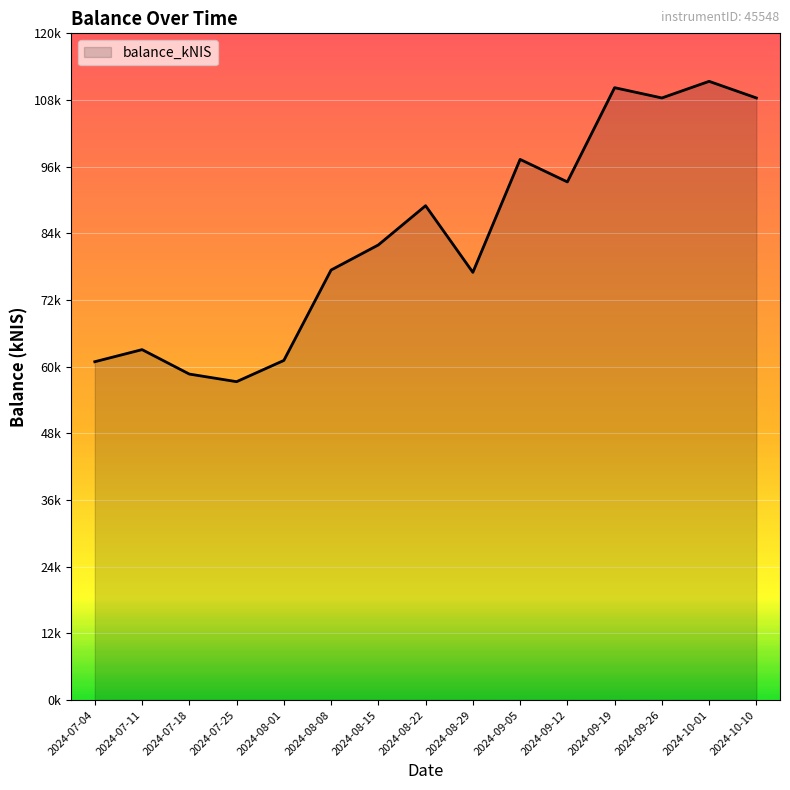

What is the difference between the values at 2024-07-25 and 2024-07-11?

5767.6